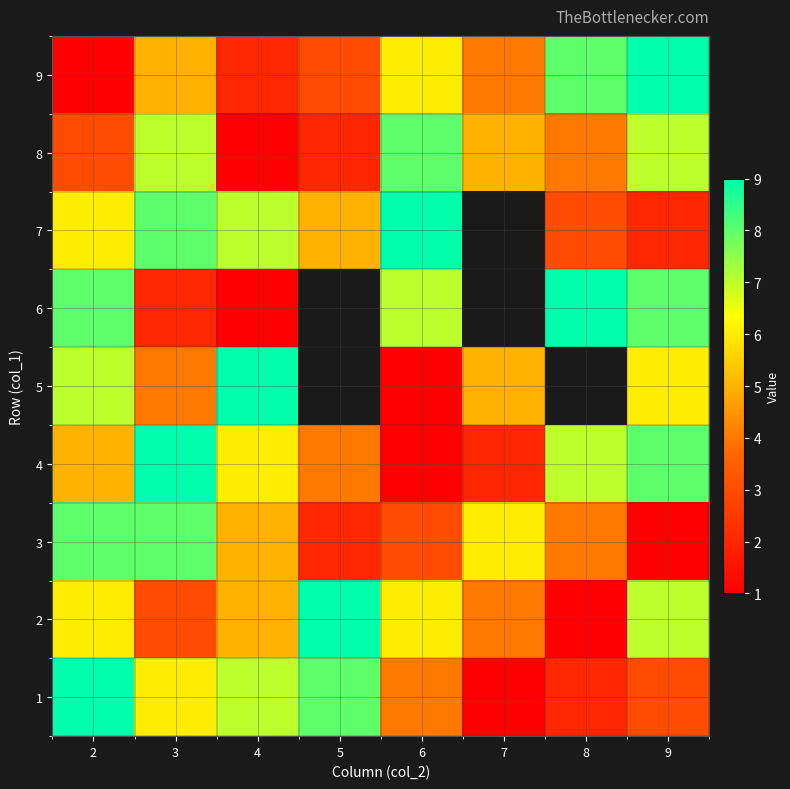

The value of 9 at 7 is 2. True or false?

True